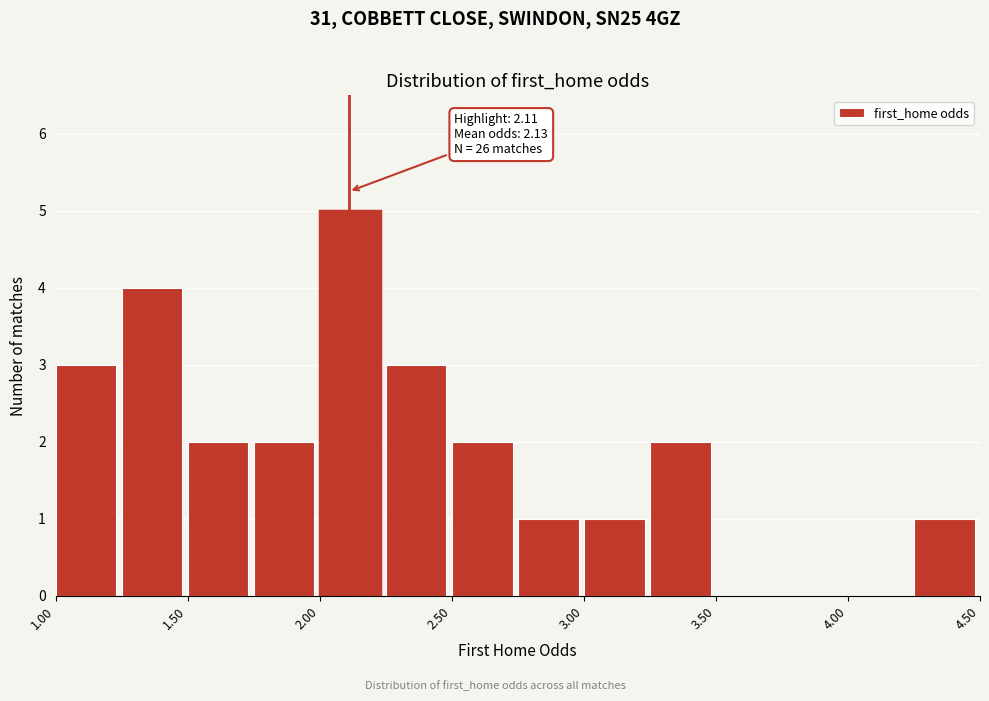

Over which range of the x-axis is the bar tallest?

2.00 to 2.25